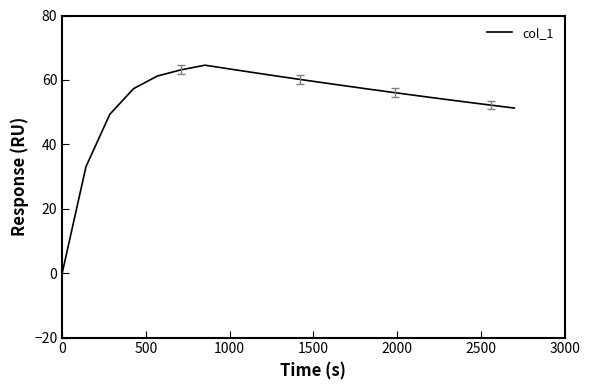

What is the greatest value displayed?

64.6